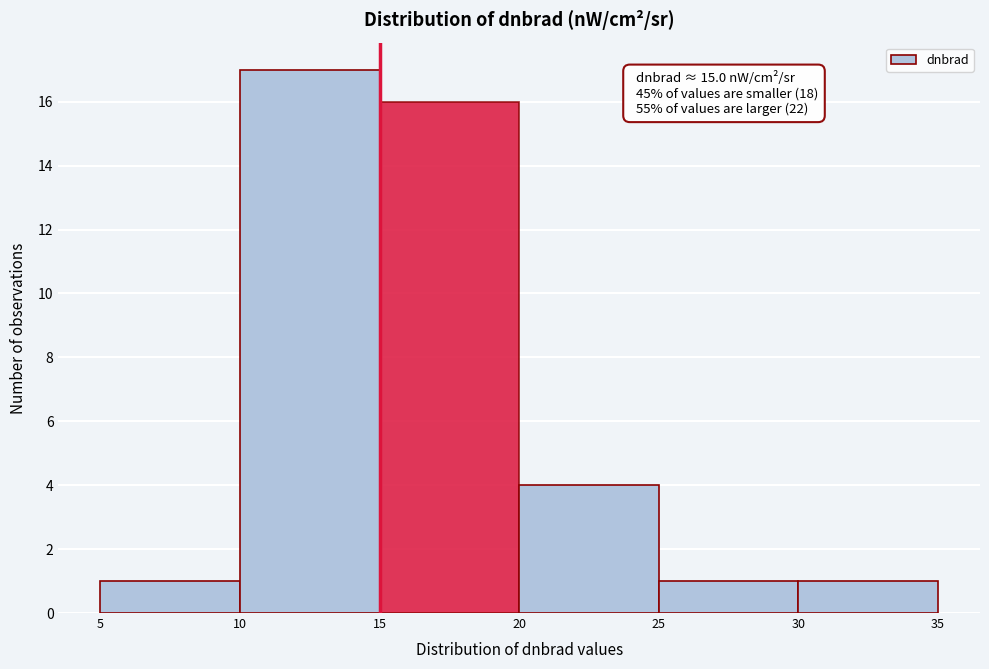

Over which range of the x-axis is the bar tallest?

10 to 15